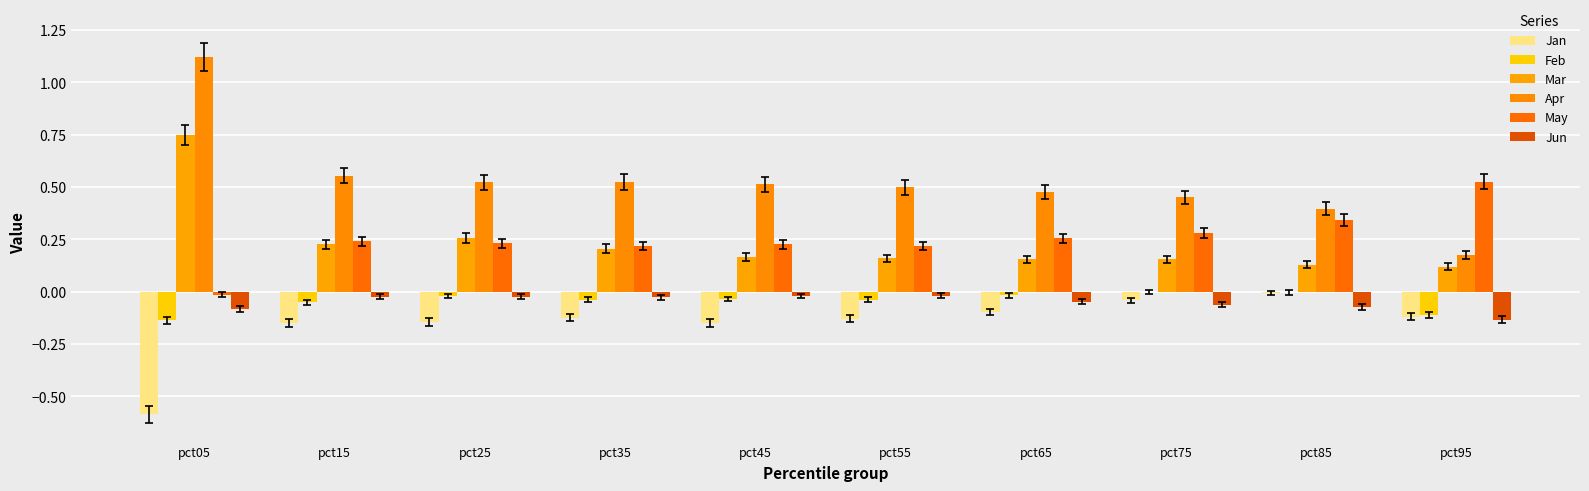

Are the bars horizontal?

No